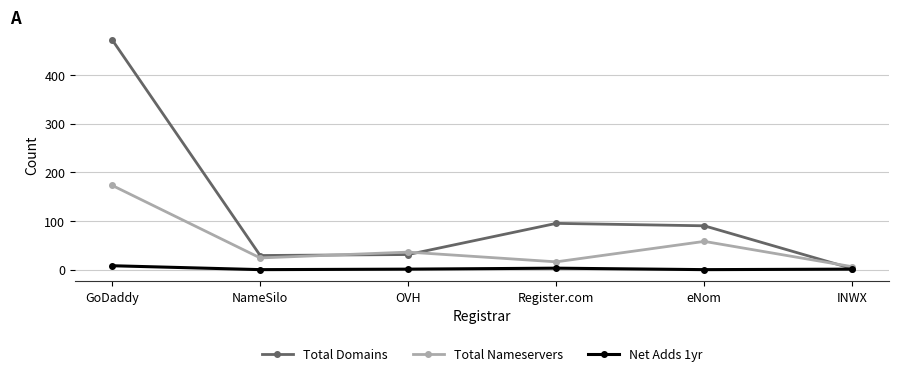

Which category has the highest value in the Total Nameservers series?

GoDaddy